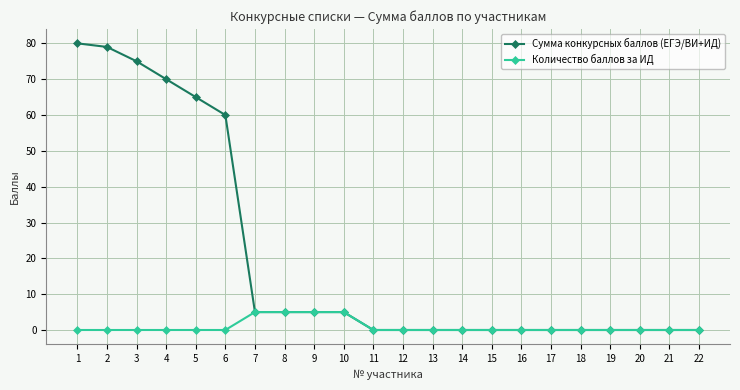

At how many categories does at least one series exceed 62?

5